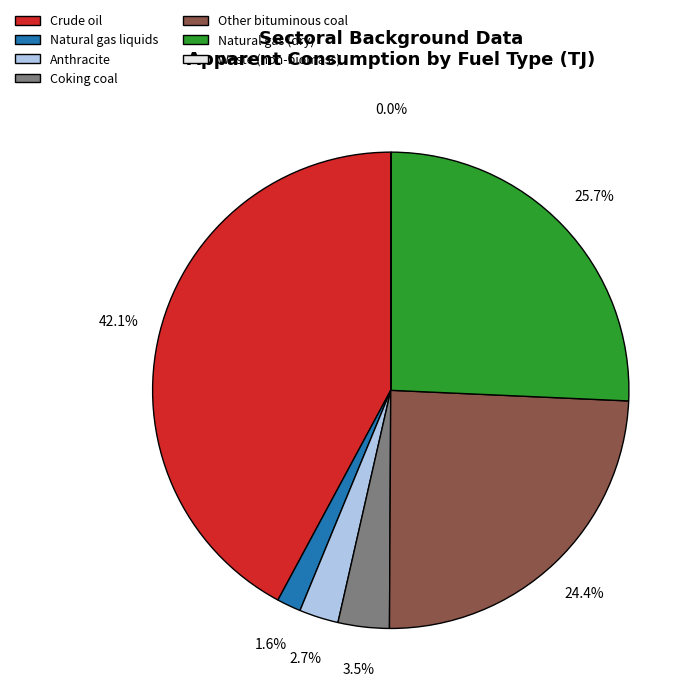

What portion of the pie excludes Natural gas (dry)?

74.3%